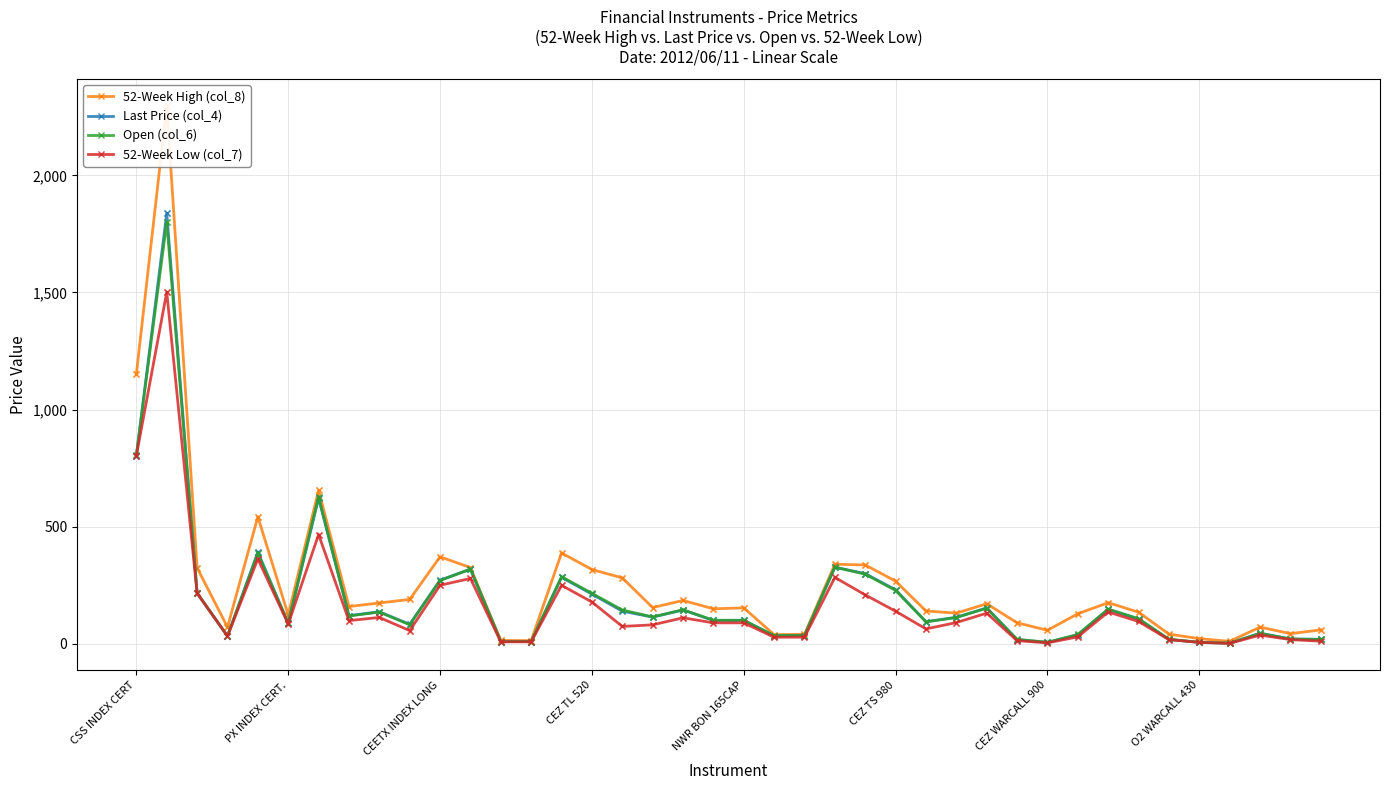

Which series reaches the minimum Y coordinate?

52-Week Low (col_7)